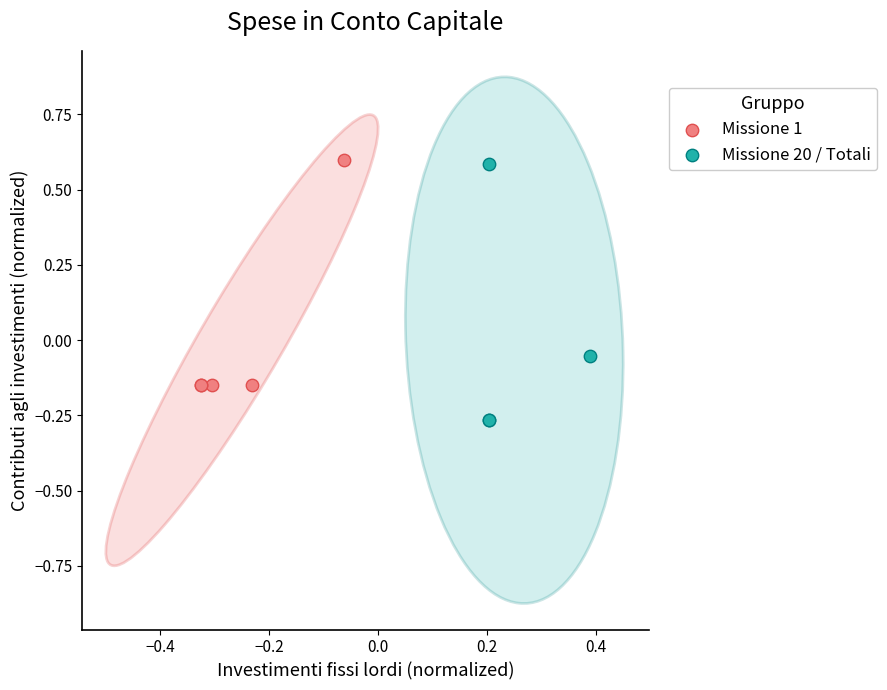

What are all the series names shown in the legend?

Missione 1, Missione 20 / Totali